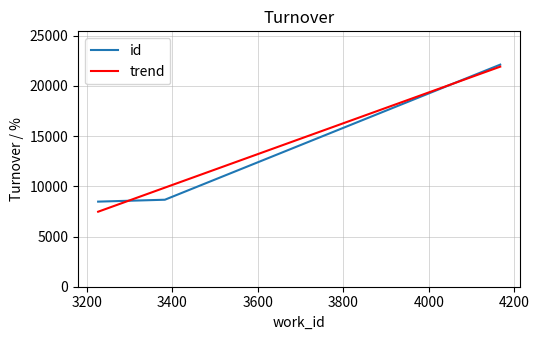

What is the ratio of the value at 4167 to the value at 3383?

2.6